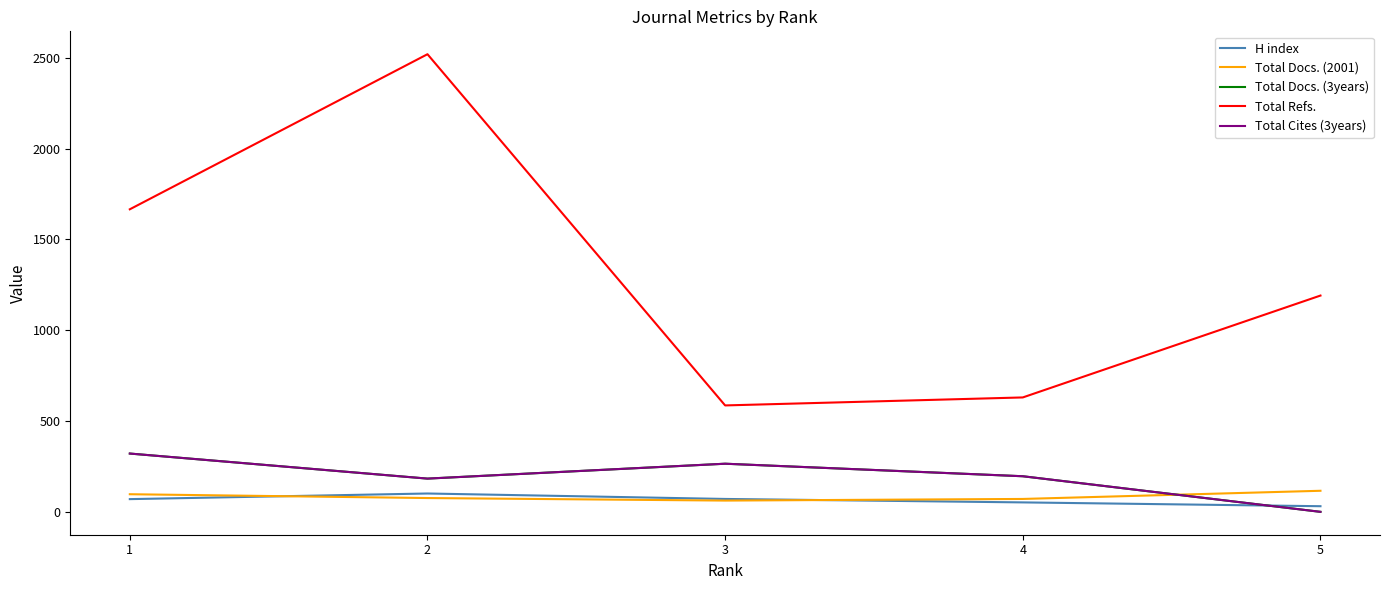

Where do H index and Total Docs. (2001) first cross each other?

1 and 2